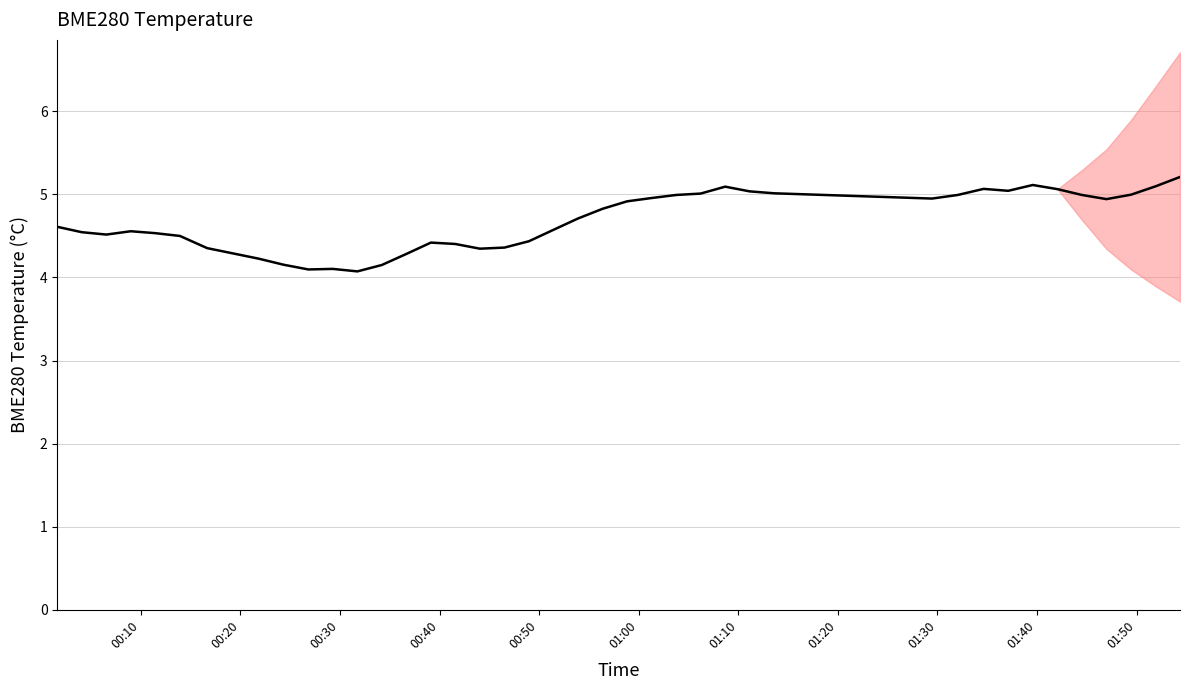

What is the smallest value displayed?

4.1